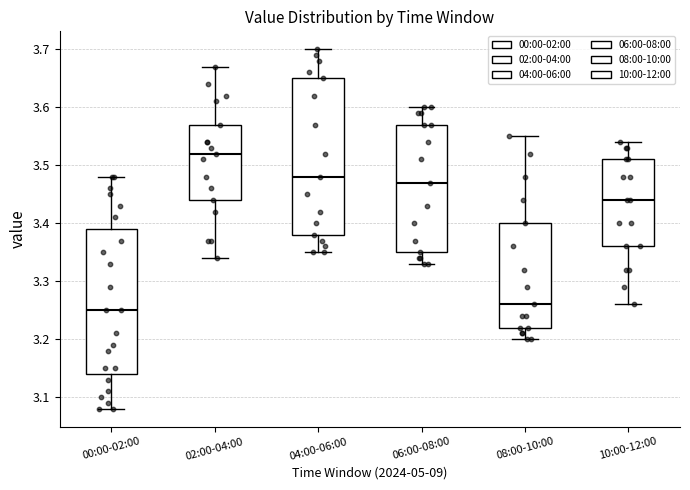

Reading left to right, read every box against the y-axis: the position of its median line, the range the box covers, and the ends of its whiskers. The values are not printed on the chart, so give them approximately, as read against the axis.

00:00-02:00: median 3.25, box 3.14 to 3.39, whiskers 3.08 to 3.48
02:00-04:00: median 3.52, box 3.44 to 3.57, whiskers 3.34 to 3.67
04:00-06:00: median 3.48, box 3.38 to 3.65, whiskers 3.35 to 3.70
06:00-08:00: median 3.47, box 3.35 to 3.57, whiskers 3.33 to 3.60
08:00-10:00: median 3.26, box 3.22 to 3.40, whiskers 3.20 to 3.55
10:00-12:00: median 3.44, box 3.36 to 3.51, whiskers 3.26 to 3.54